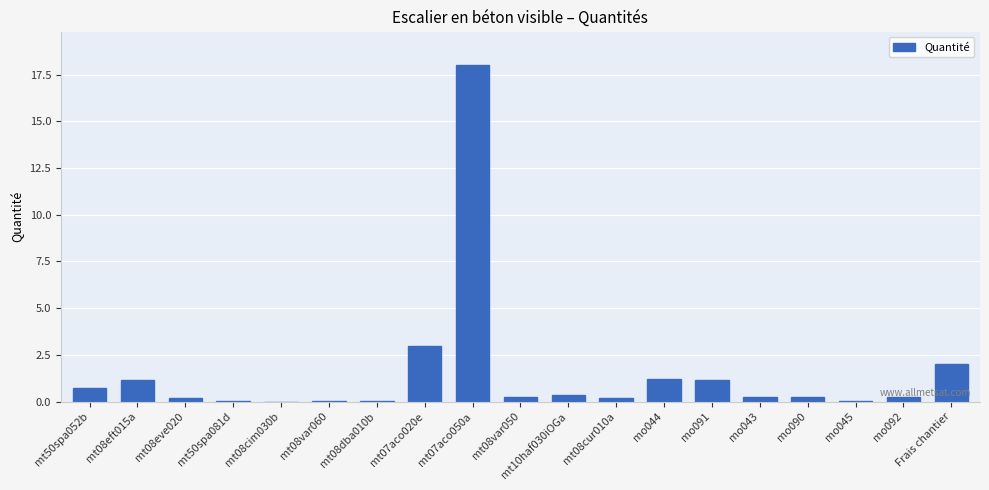

What is the sum of all values?

29.2